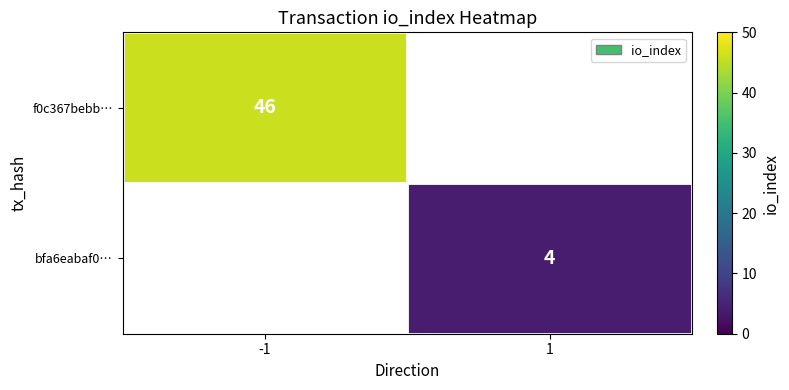

Which category has the highest value across all series?

-1